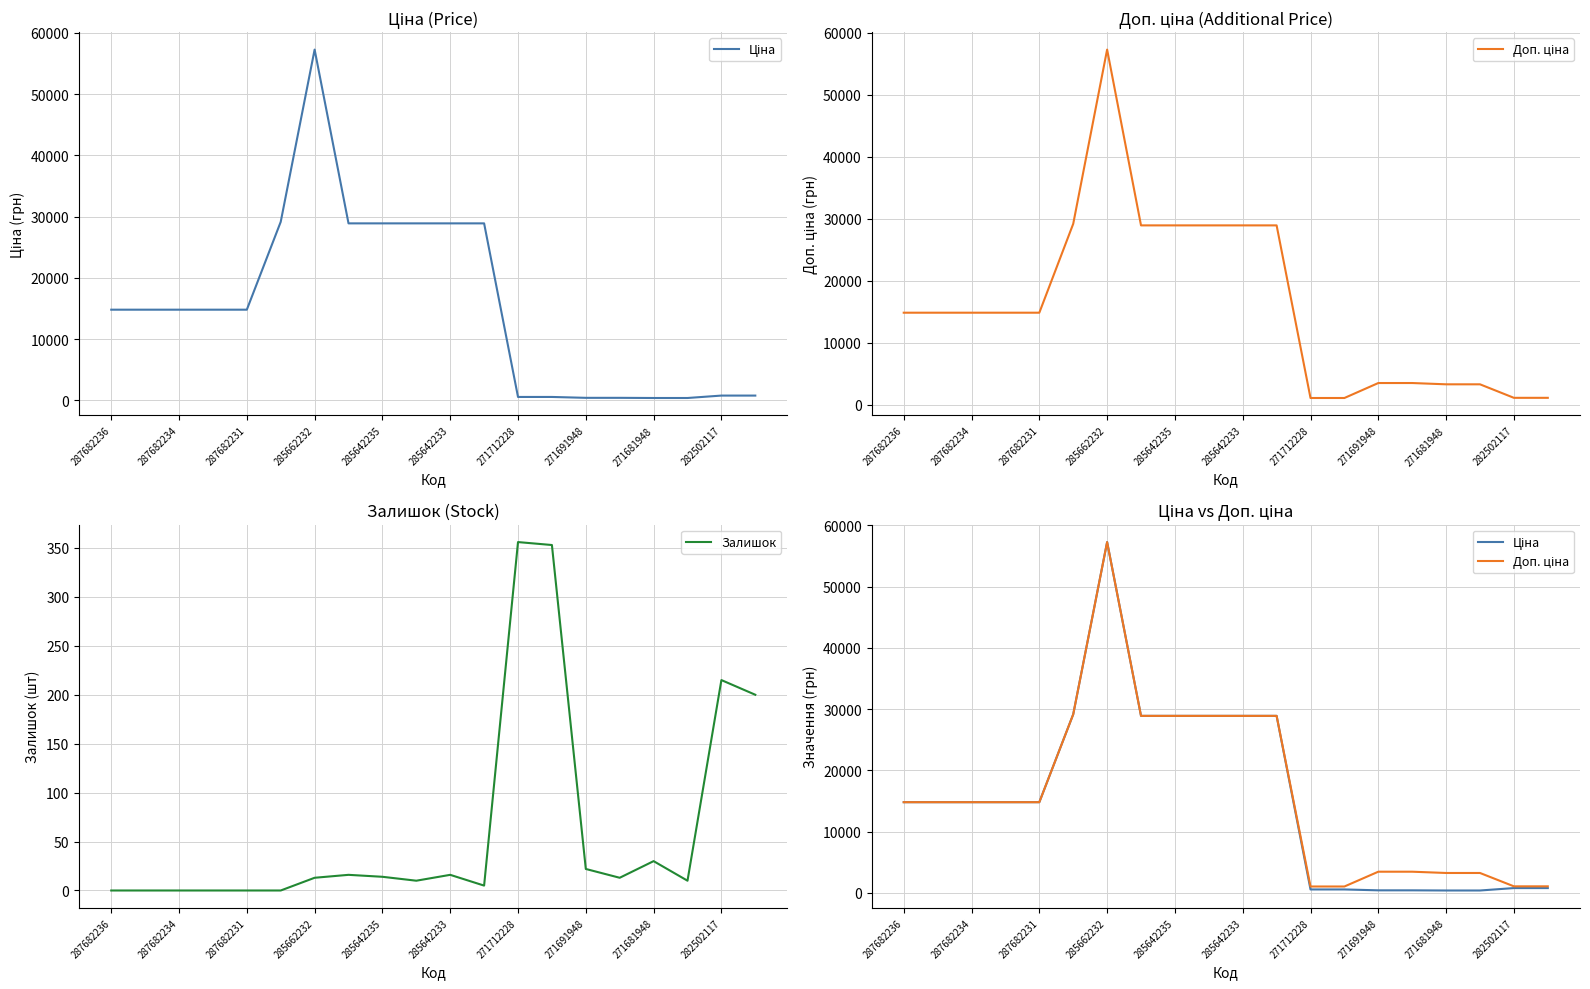

How many data points in Залишок are less than 13?

9